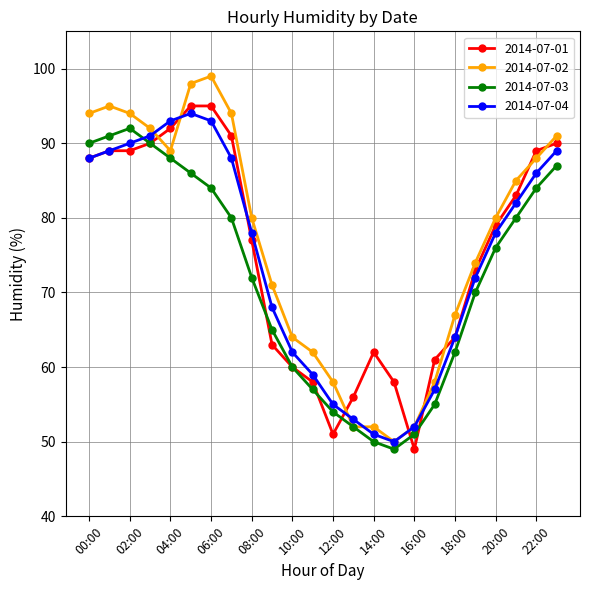

How many interior local valleys does the 2014-07-04 series have?

1